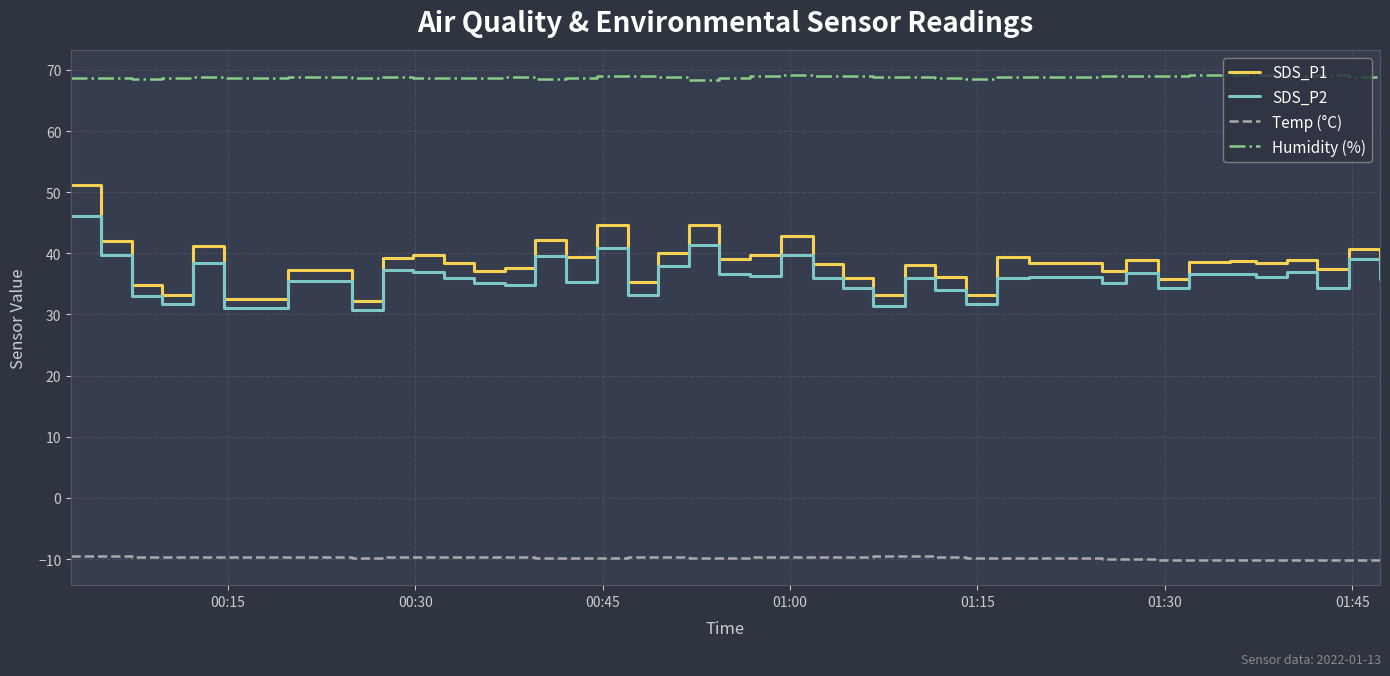

Which series has the widest spread of values?

SDS_P1